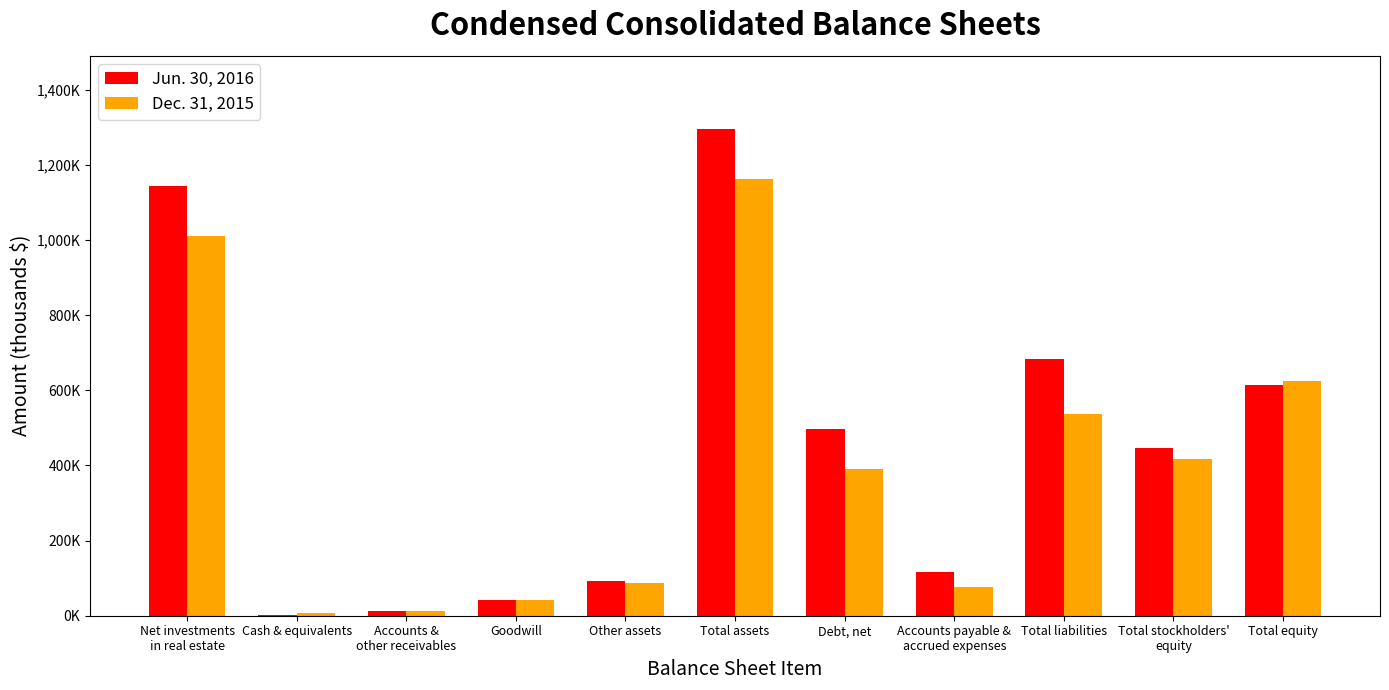

What are all the series names shown in the legend?

Jun. 30, 2016, Dec. 31, 2015